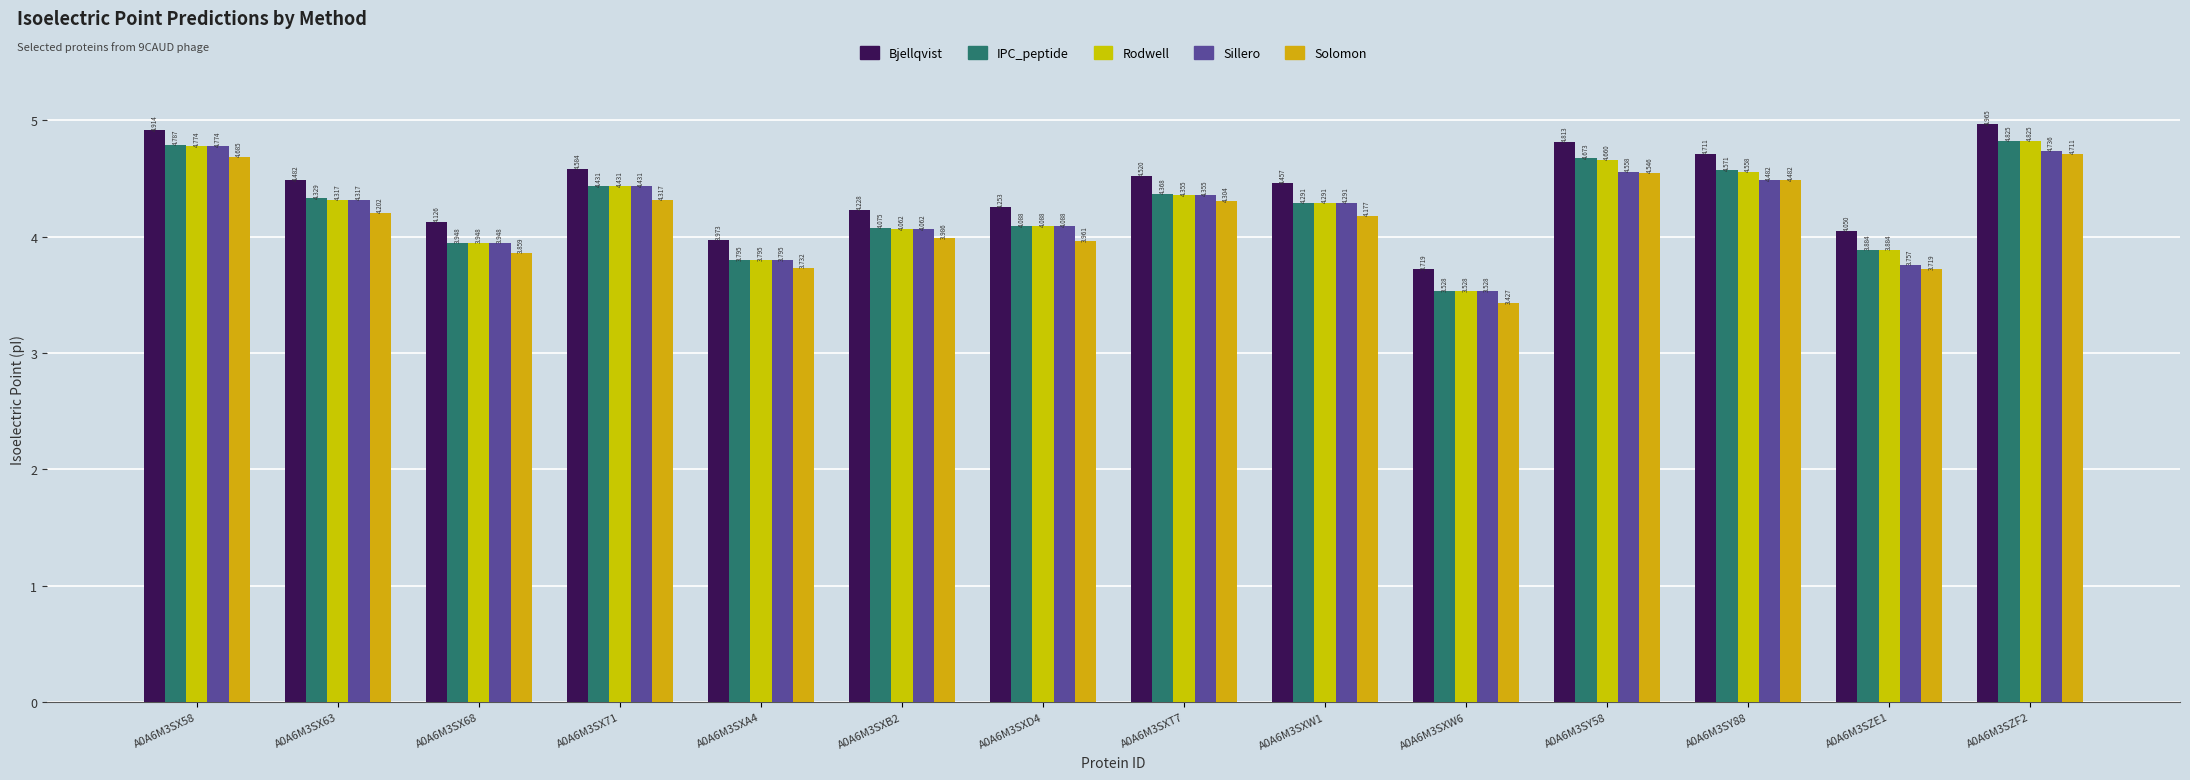

Reading left to right, transcribe all the data shown in this chart.

Bjellqvist: 4.9	4.5	4.1	4.6	4.0	4.2	4.3	4.5	4.5	3.7	4.8	4.7	4.0	5.0
IPC_peptide: 4.8	4.3	3.9	4.4	3.8	4.1	4.1	4.4	4.3	3.5	4.7	4.6	3.9	4.8
Rodwell: 4.8	4.3	3.9	4.4	3.8	4.1	4.1	4.4	4.3	3.5	4.7	4.6	3.9	4.8
Sillero: 4.8	4.3	3.9	4.4	3.8	4.1	4.1	4.4	4.3	3.5	4.6	4.5	3.8	4.7
Solomon: 4.7	4.2	3.9	4.3	3.7	4.0	4.0	4.3	4.2	3.4	4.5	4.5	3.7	4.7